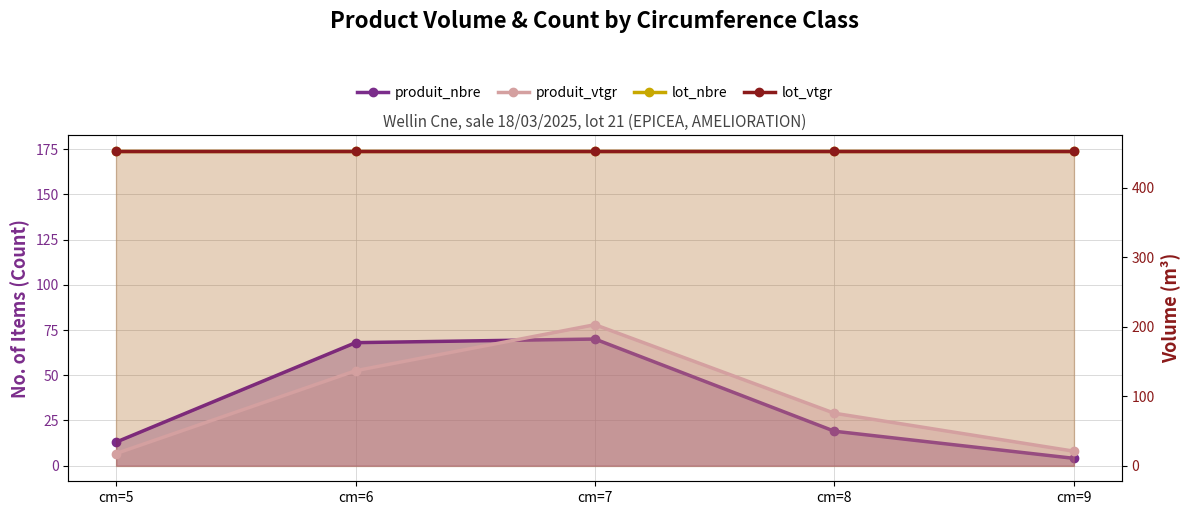

How many distinct data groups are displayed?

2